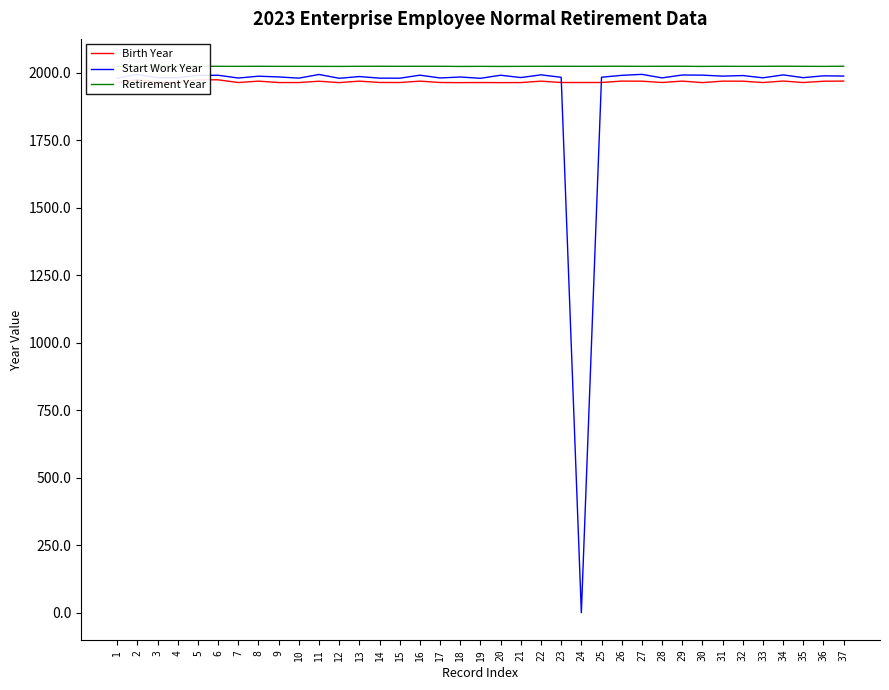

Which has a higher value, 30 or 31?

31